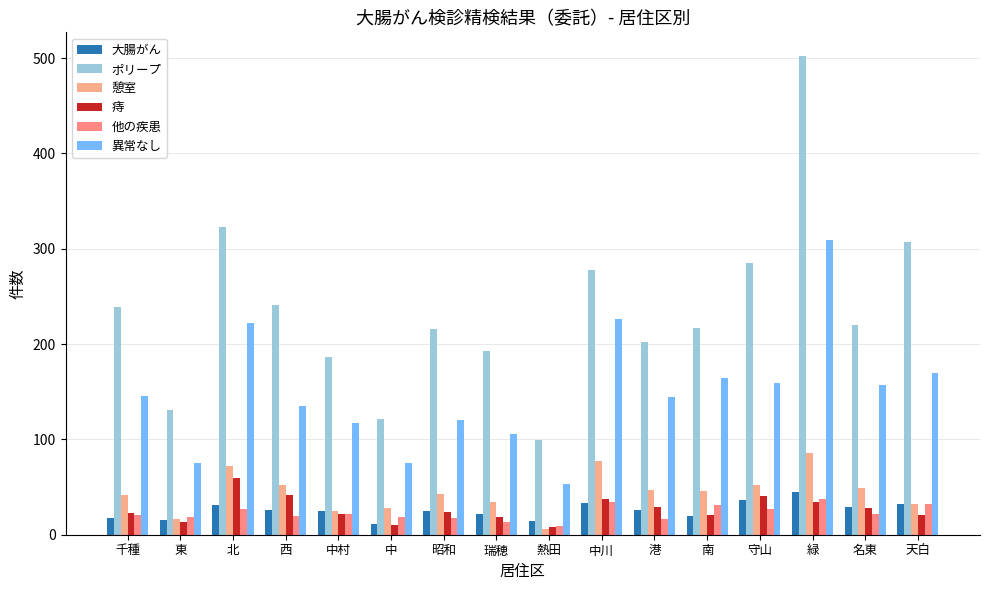

Rank the series at 北 from lowest to highest value.

他の疾患, 大腸がん, 痔, 憩室, 異常なし, ポリープ